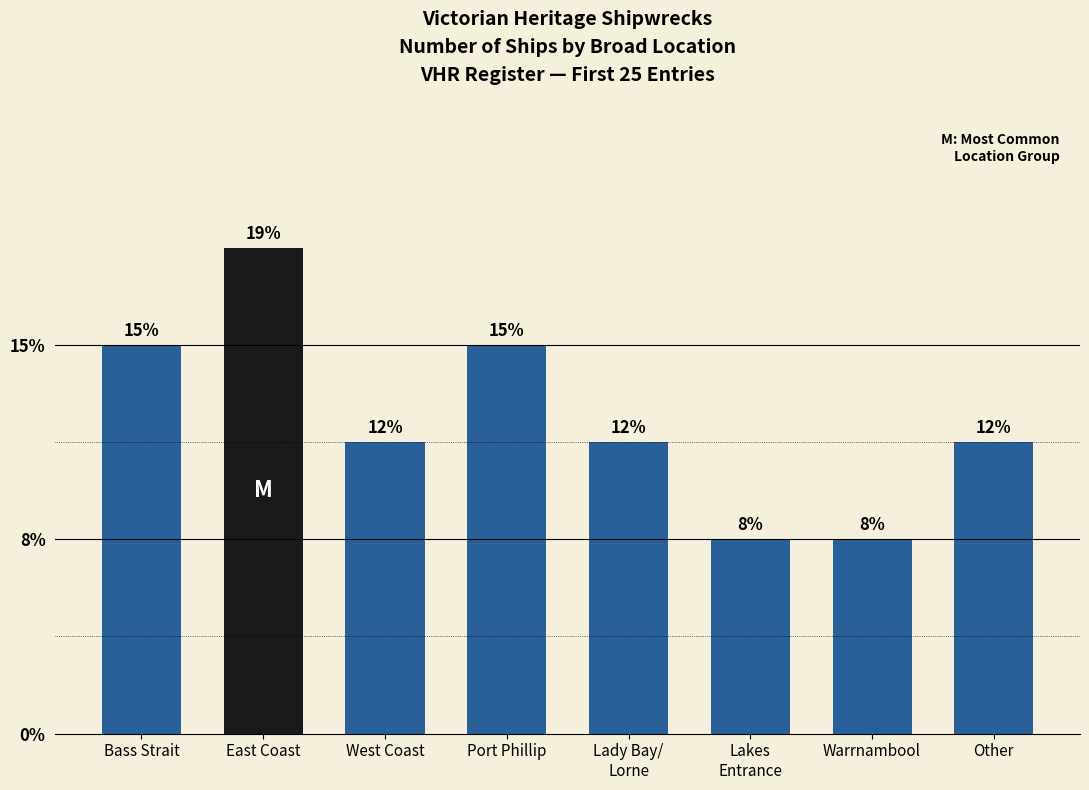

What is the label of the 3rd bar from the right?

Lakes
Entrance